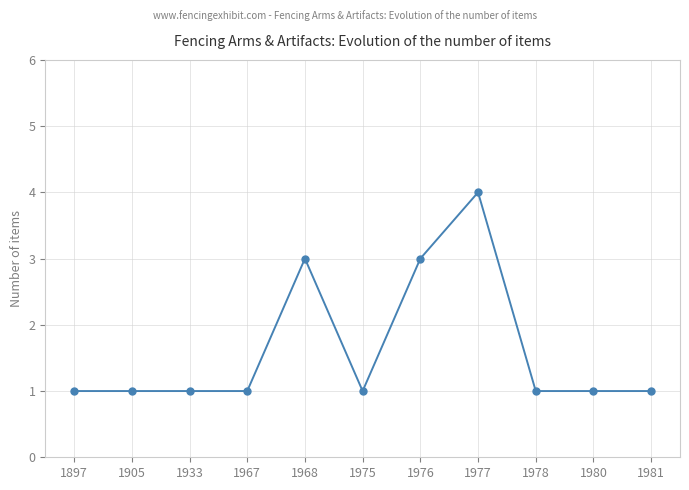

Reading right to left, transcribe all the data shown in this chart.

1	1	1	4	3	1	3	1	1	1	1